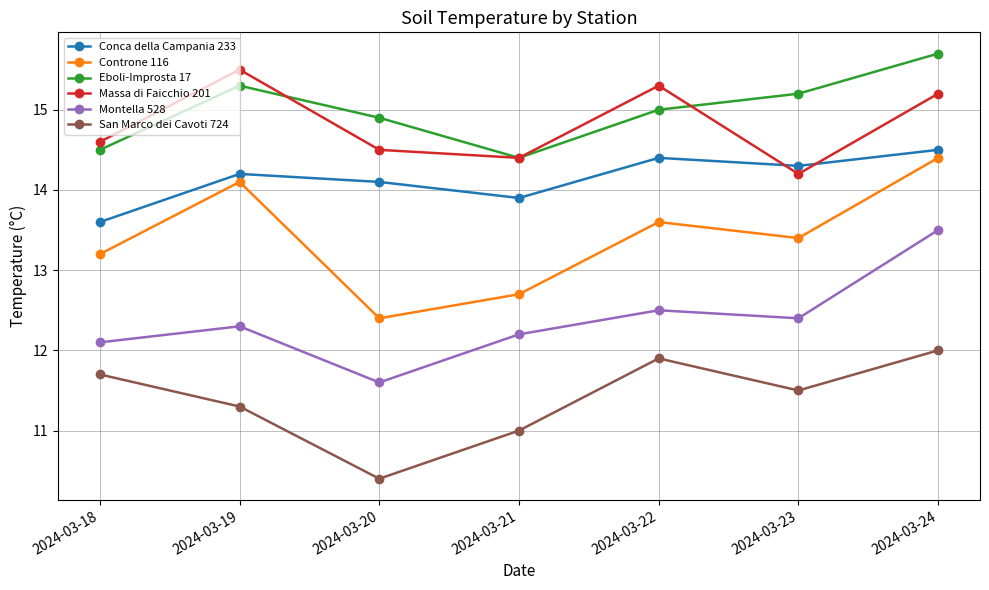

Where is Eboli-Improsta 17 nearest to the value 15?

2024-03-22